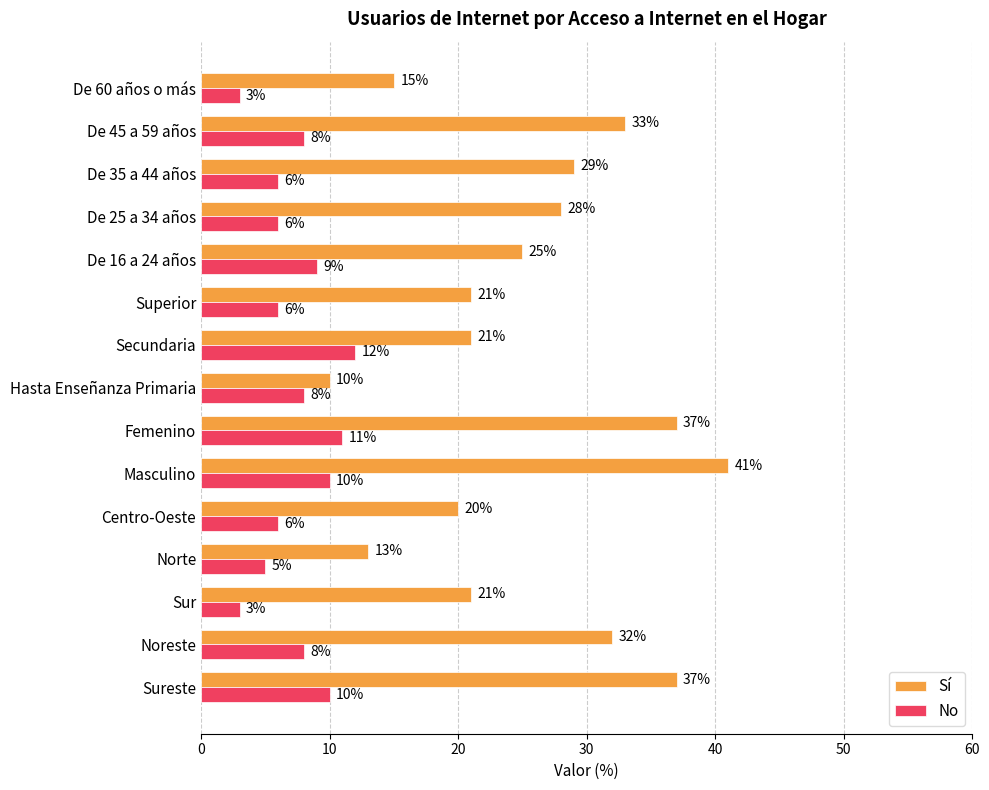

True or false: Sí has a value of 24 at Sureste.

False